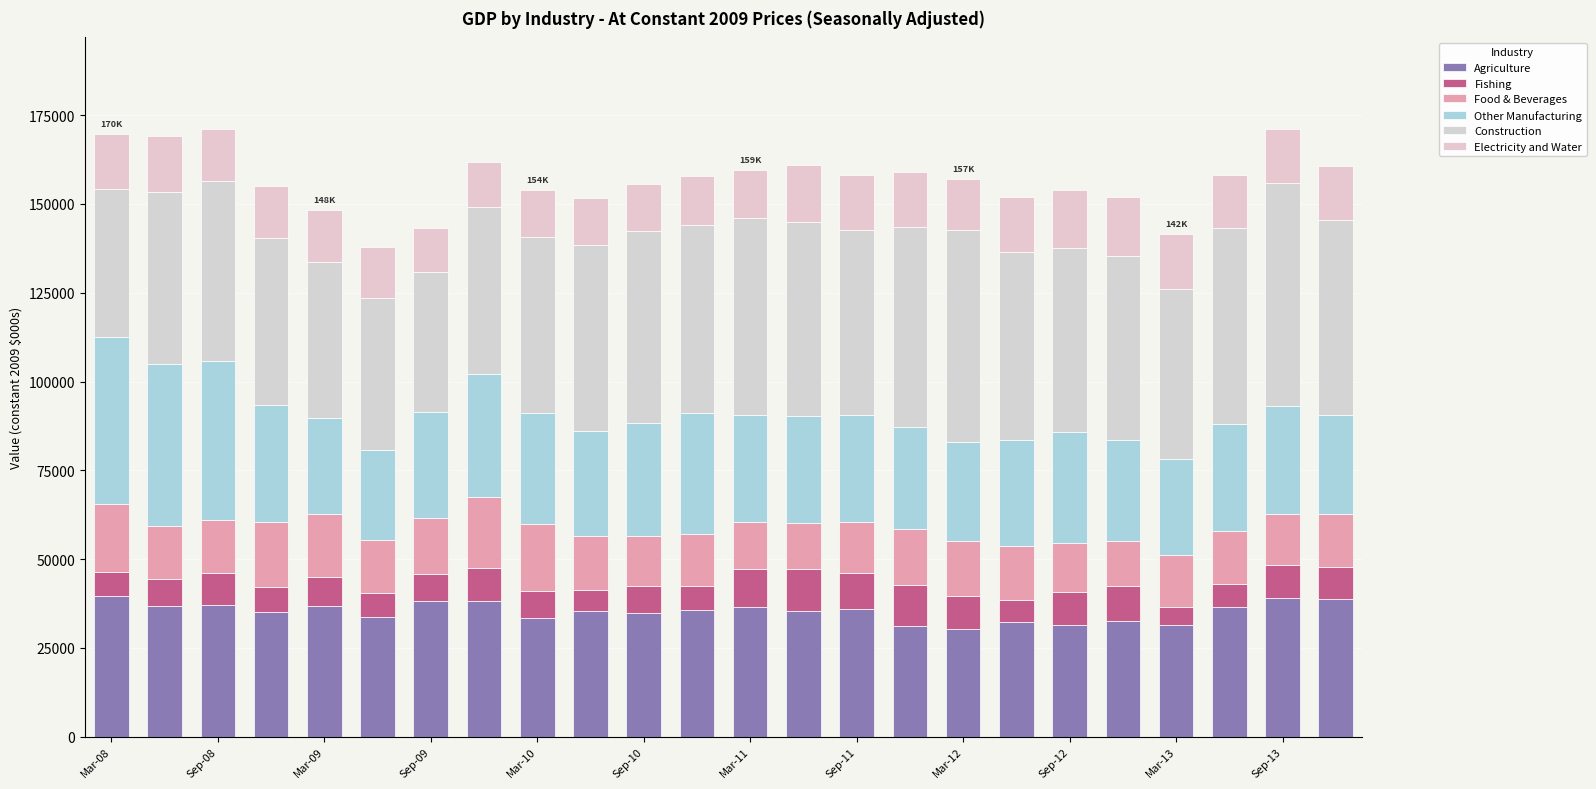

How many bars are there in total?

24